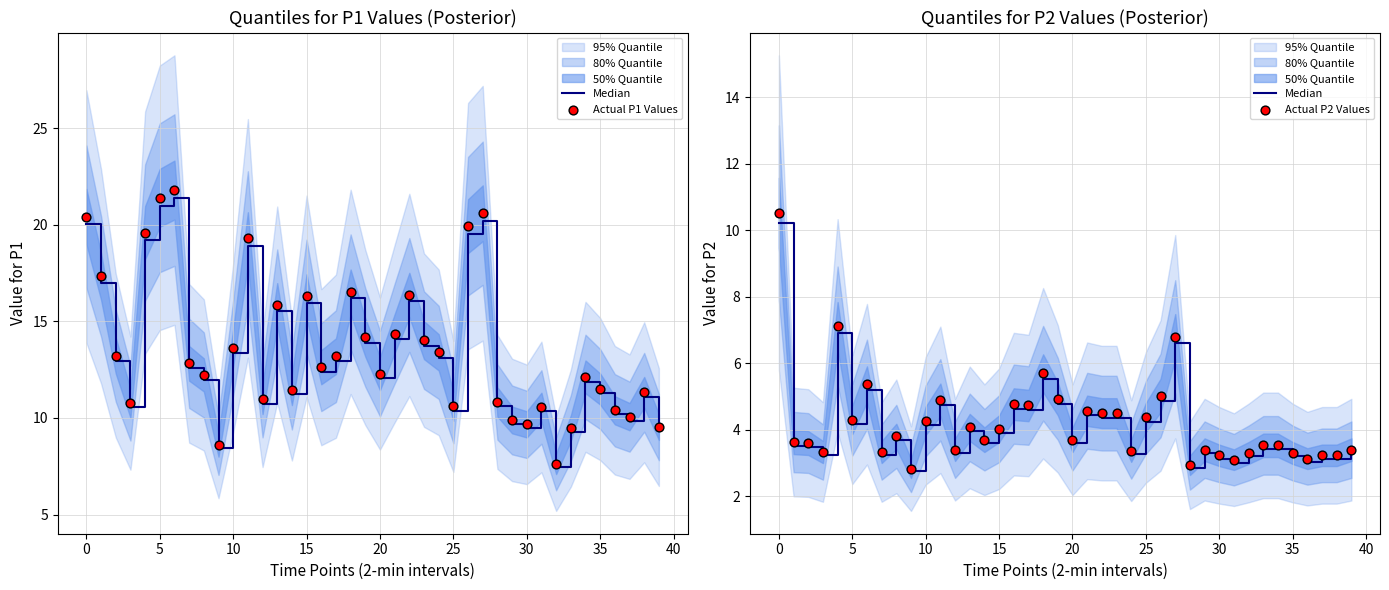

Which series contains the lowest Y value?

Median